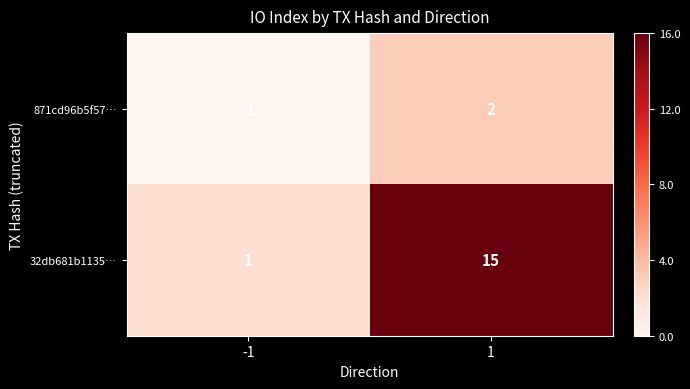

True or false: 871cd96b5f57… has a value of 3 at 1.

False